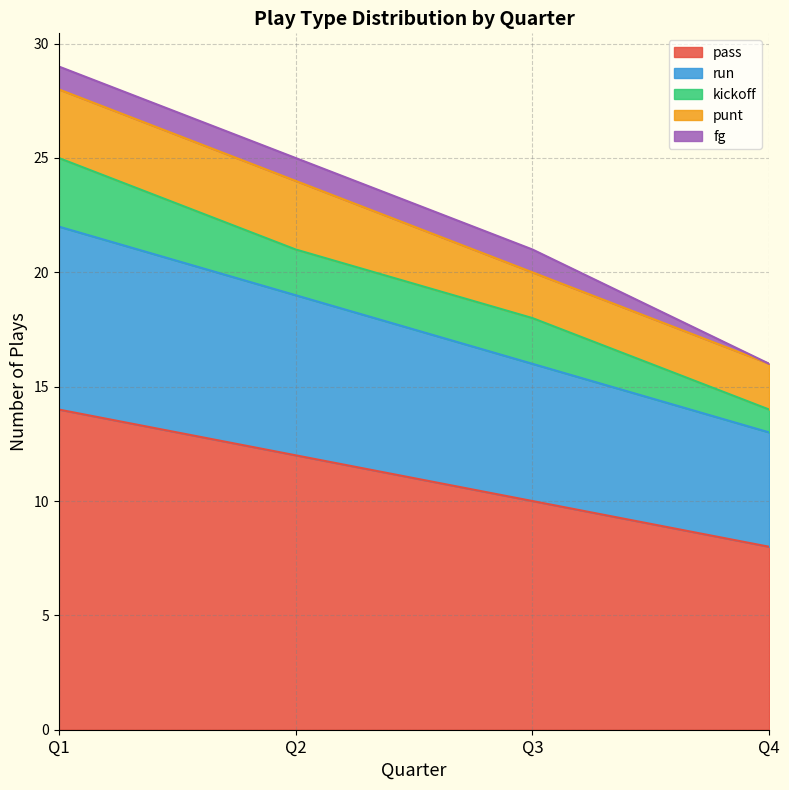

How many run values are between 6 and 8?

3